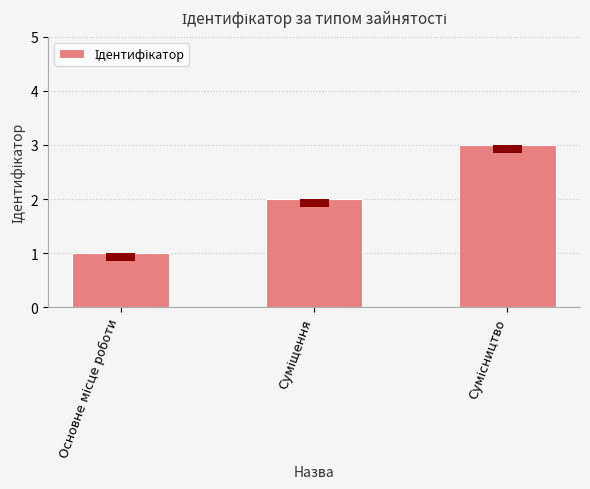

What is the difference between the maximum and second lowest values?

1